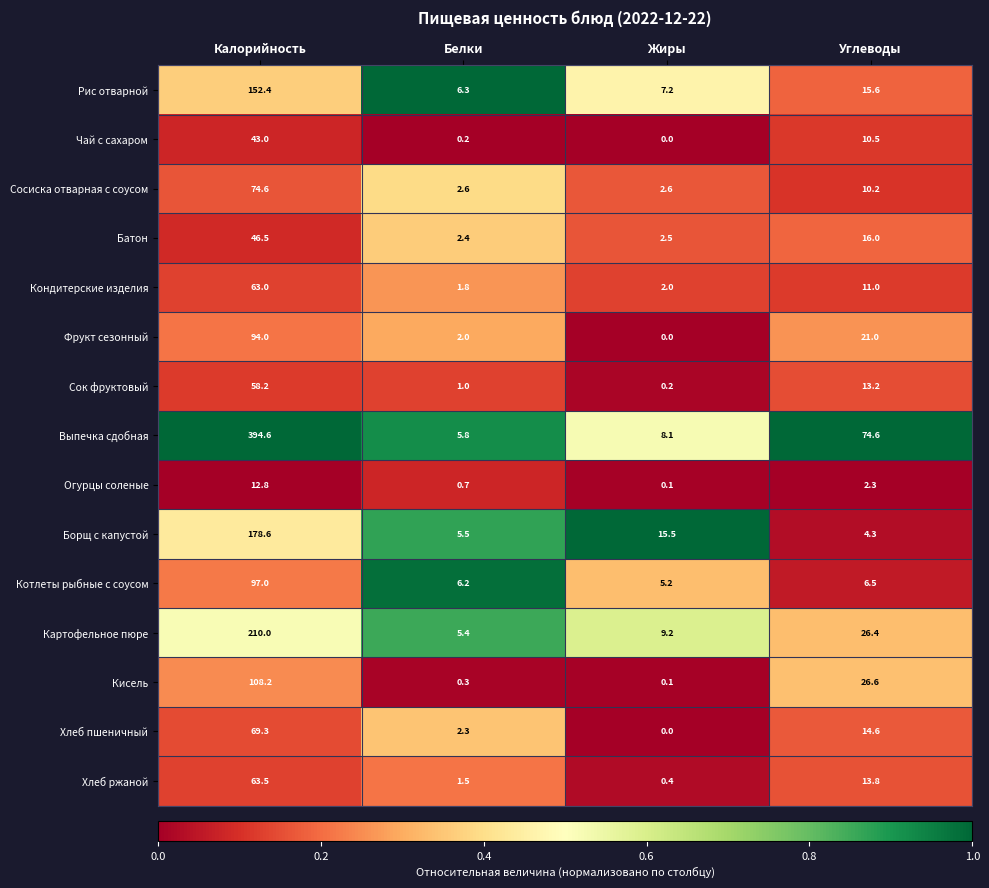

Rank the categories by Борщ с капустой value from lowest to highest.

Углеводы, Белки, Жиры, Калорийность